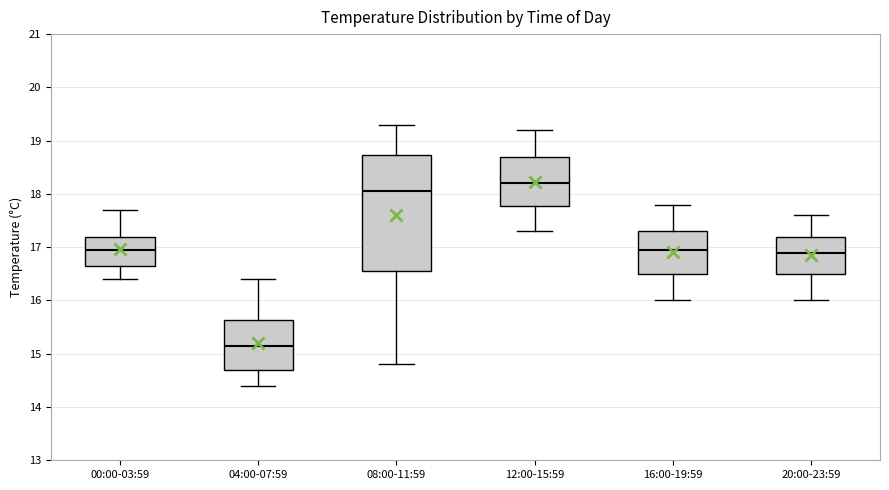

Where does the median line of the box for 00:00-03:59 sit on the y-axis? The values are not printed on the chart, so give them approximately, as read against the axis.

17.0